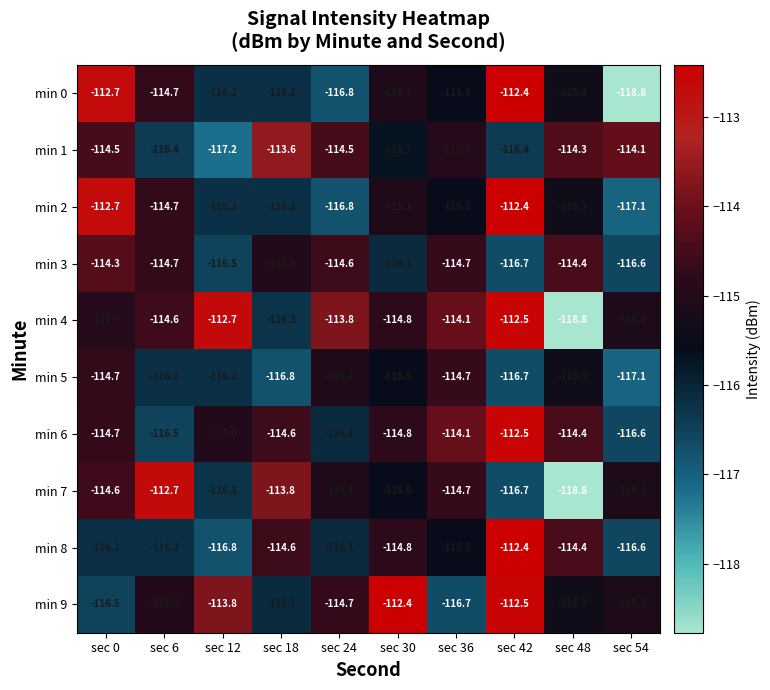

At which label does min 4 reach its minimum?

sec 48